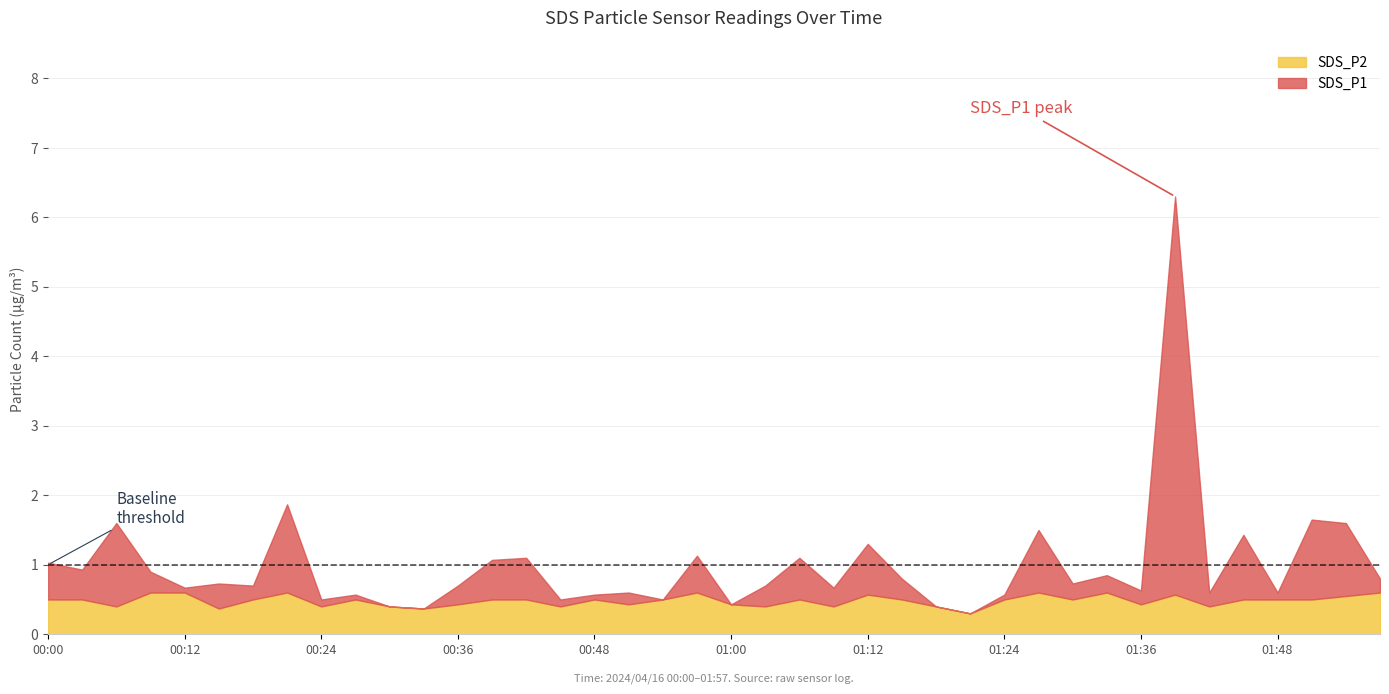

What is the difference between the maximum and second lowest values in the SDS_P1 series?

5.9